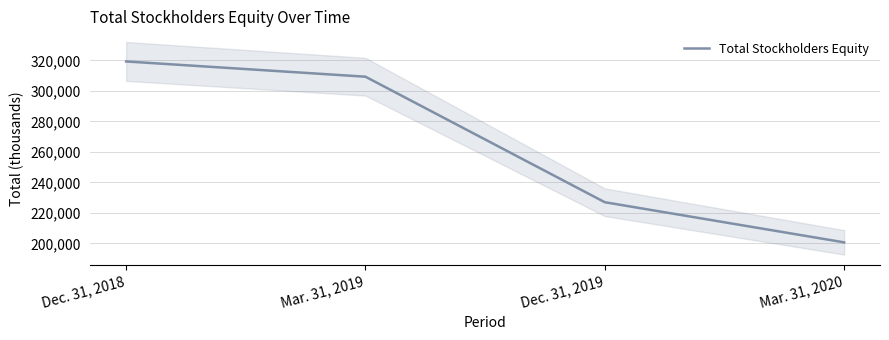

True or false: the data shows 155405 at Dec. 31, 2018.

False